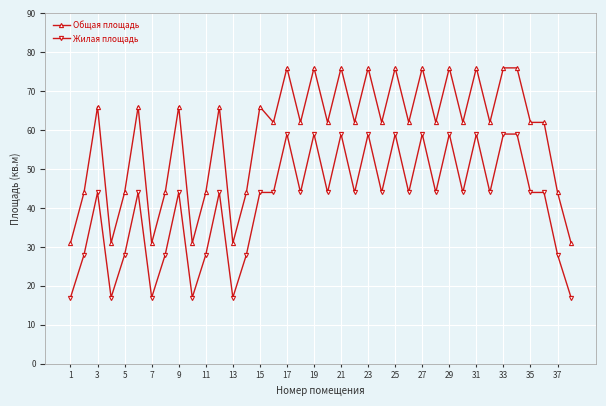

What is the maximum value for Общая площадь?

76